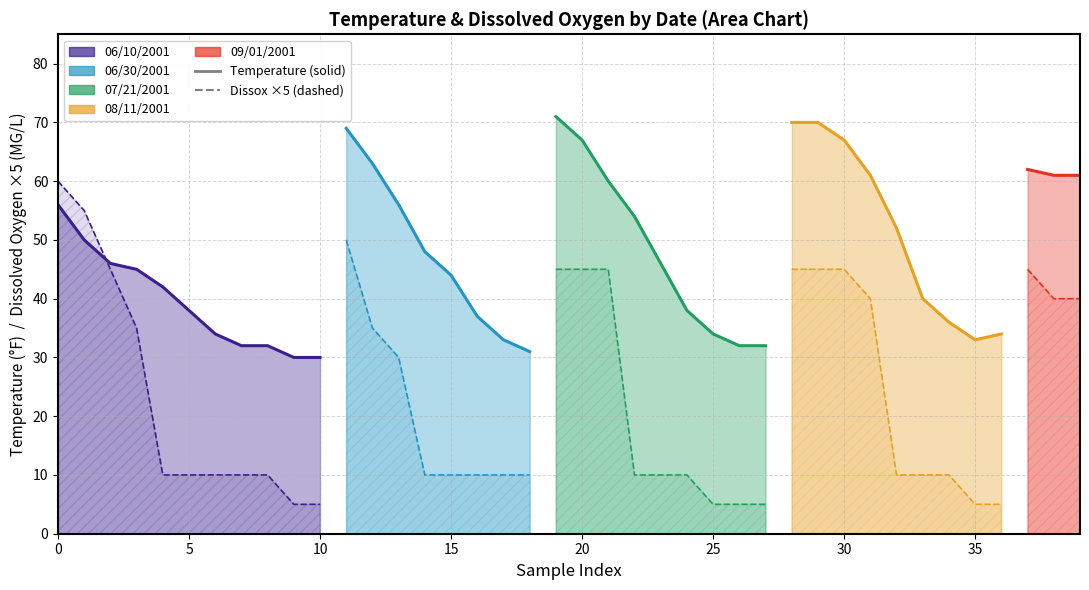

Reading left to right, transcribe all the data shown in this chart.

Temperature: 06/10/2001=56	06/10/2001=50	06/10/2001=46	06/10/2001=45	06/10/2001=42	06/10/2001=38	06/10/2001=34	06/10/2001=32	06/10/2001=32	06/10/2001=30	06/10/2001=30	06/30/2001=69	06/30/2001=63	06/30/2001=56	06/30/2001=48	06/30/2001=44	06/30/2001=37	06/30/2001=33	06/30/2001=31	07/21/2001=71	07/21/2001=67	07/21/2001=60	07/21/2001=54	07/21/2001=46	07/21/2001=38	07/21/2001=34	07/21/2001=32	07/21/2001=32	08/11/2001=70	08/11/2001=70	08/11/2001=67	08/11/2001=61	08/11/2001=52	08/11/2001=40	08/11/2001=36	08/11/2001=33	08/11/2001=34	09/01/2001=62	09/01/2001=61	09/01/2001=61
Dissox: 06/10/2001=12	06/10/2001=11	06/10/2001=9	06/10/2001=7	06/10/2001=2	06/10/2001=2	06/10/2001=2	06/10/2001=2	06/10/2001=2	06/10/2001=1	06/10/2001=1	06/30/2001=10	06/30/2001=7	06/30/2001=6	06/30/2001=2	06/30/2001=2	06/30/2001=2	06/30/2001=2	06/30/2001=2	07/21/2001=9	07/21/2001=9	07/21/2001=9	07/21/2001=2	07/21/2001=2	07/21/2001=2	07/21/2001=1	07/21/2001=1	07/21/2001=1	08/11/2001=9	08/11/2001=9	08/11/2001=9	08/11/2001=8	08/11/2001=2	08/11/2001=2	08/11/2001=2	08/11/2001=1	08/11/2001=1	09/01/2001=9	09/01/2001=8	09/01/2001=8